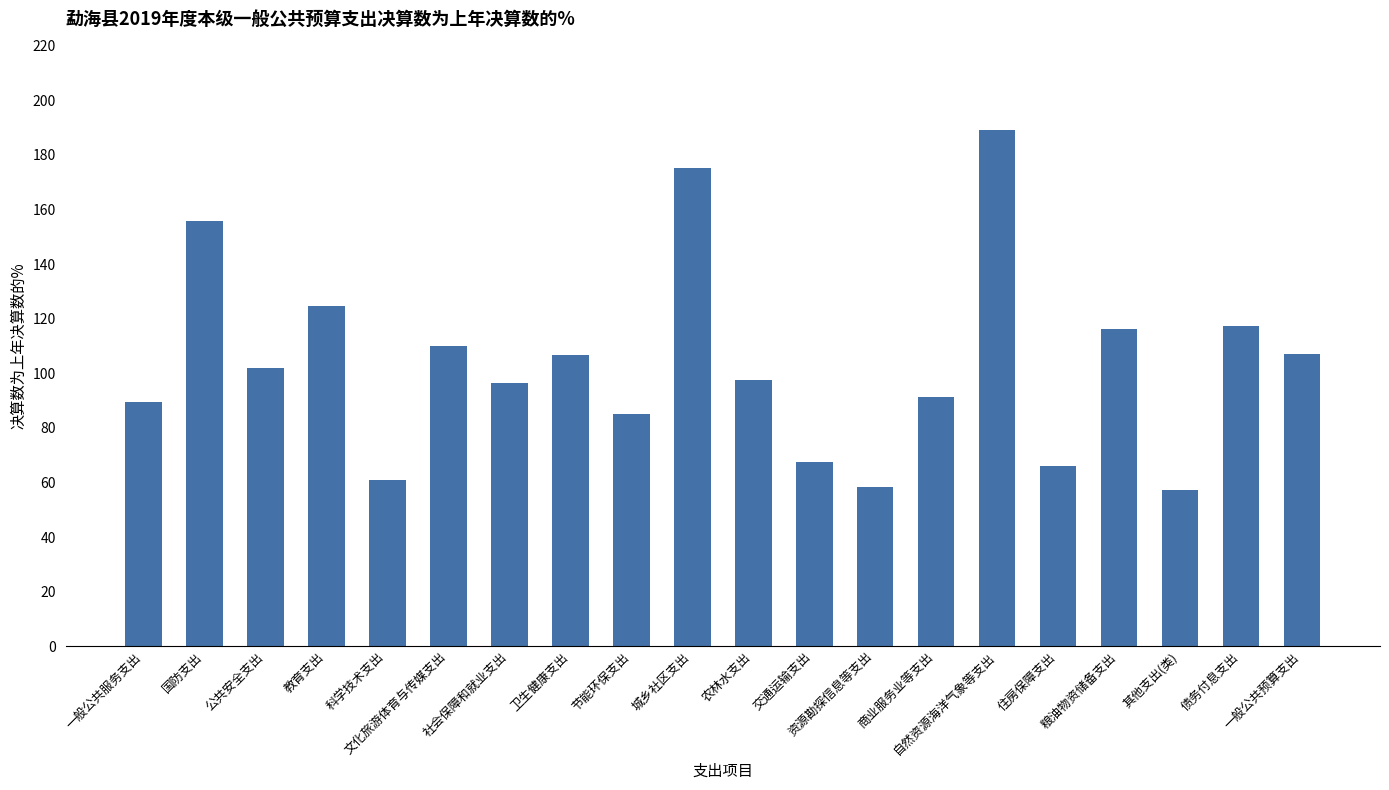

What is the change in value from 商业服务业等支出 to 粮油物资储备支出?

+24.6